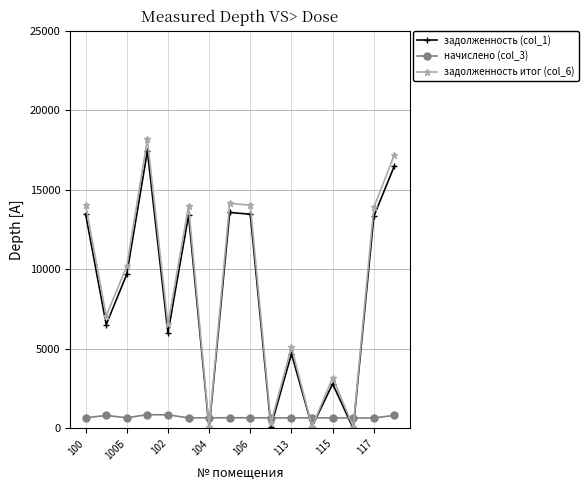

At how many categories does at least one series exceed 10900?

7